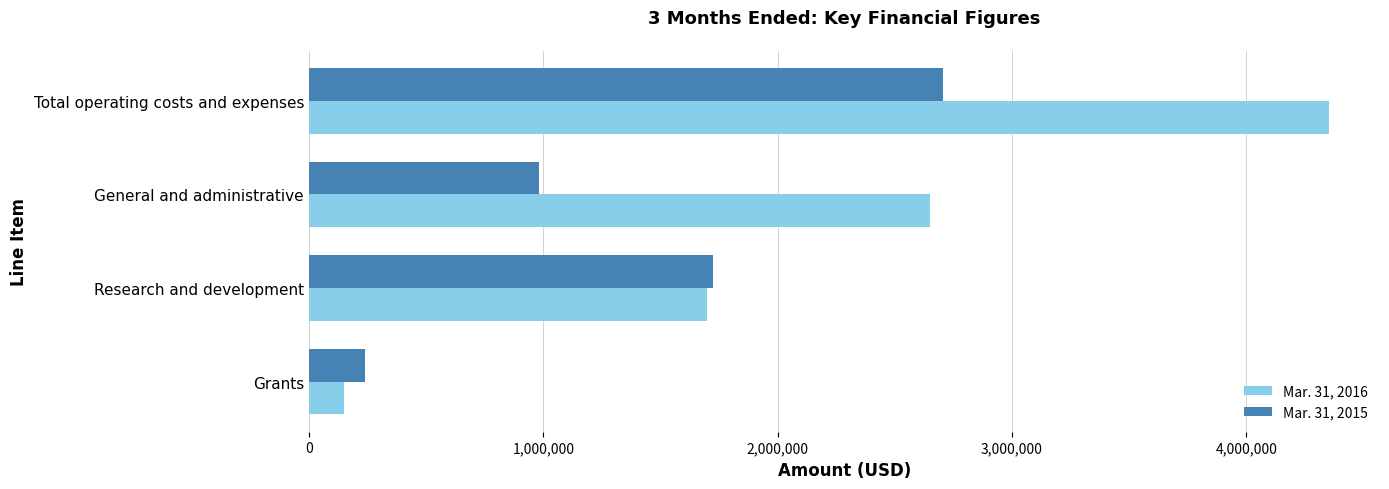

The Mar. 31, 2015 series shows 2428880 at Research and development. True or false?

False